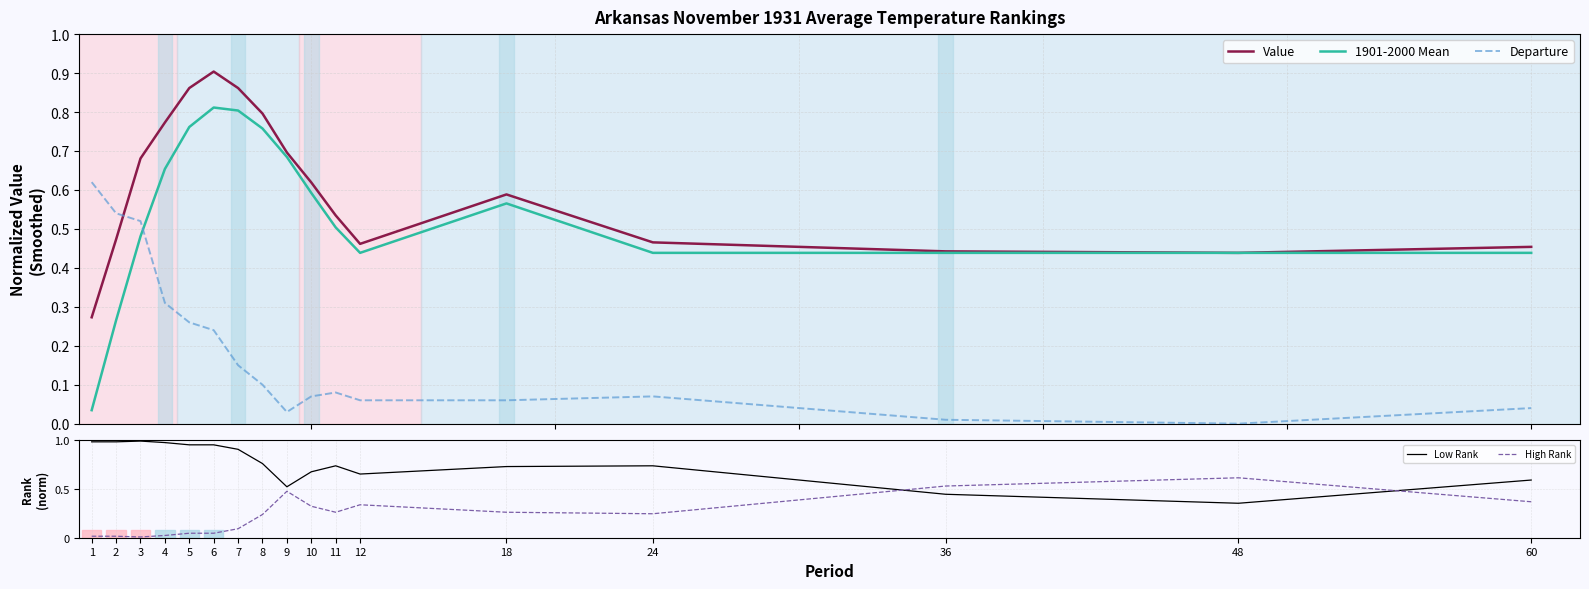

Which series has the largest total across all categories?

Low Rank